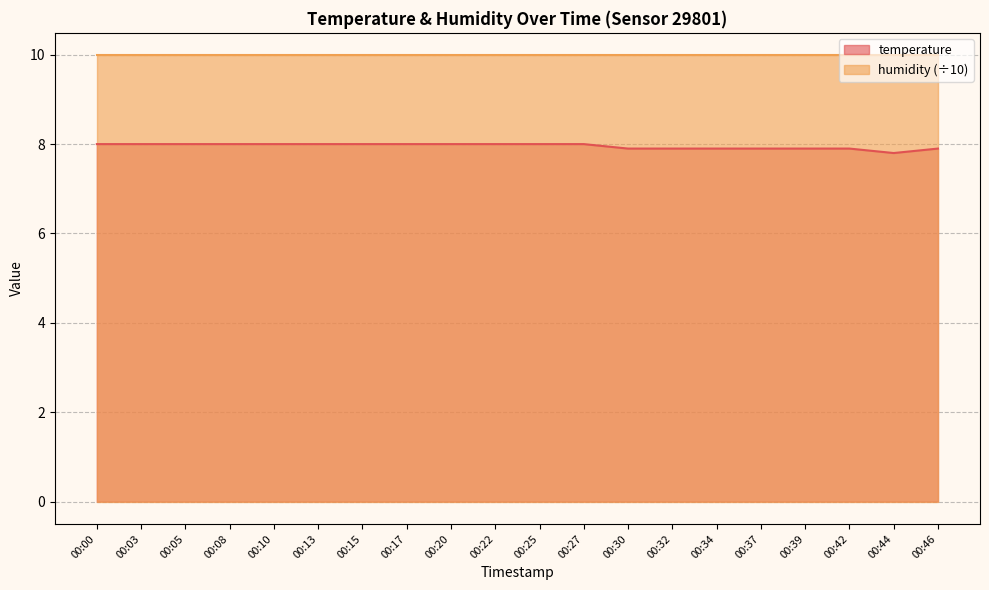

True or false: the data shows 8.0 at 00:03.

True